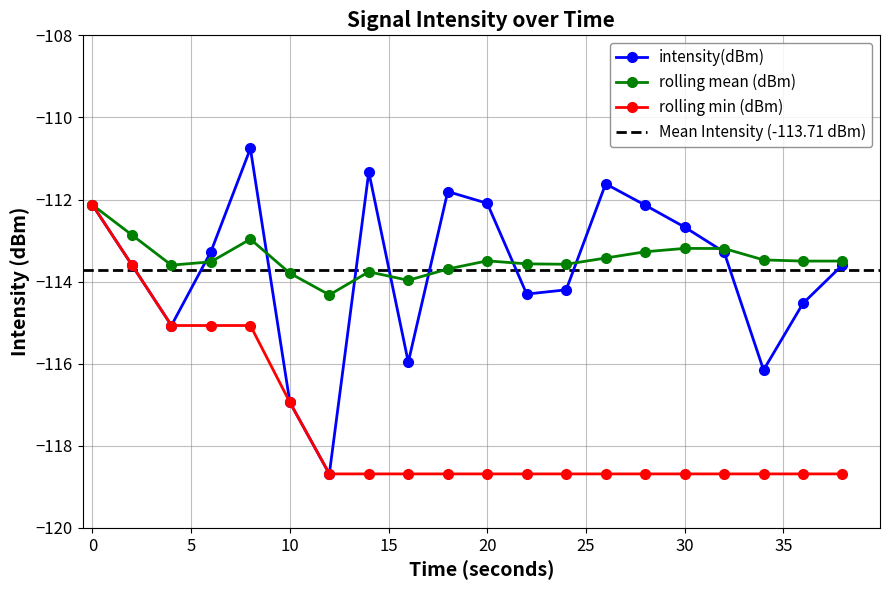

Where is the first local maximum for intensity(dBm)?

8